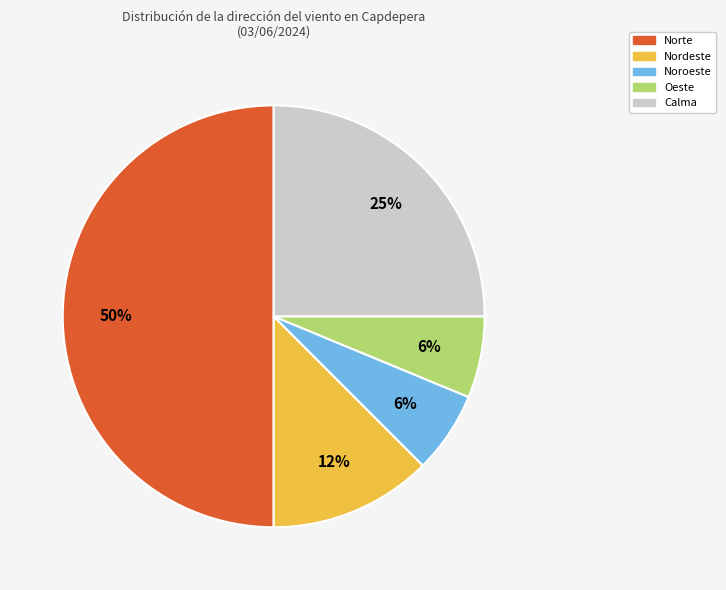

How many slices are in this pie chart?

5